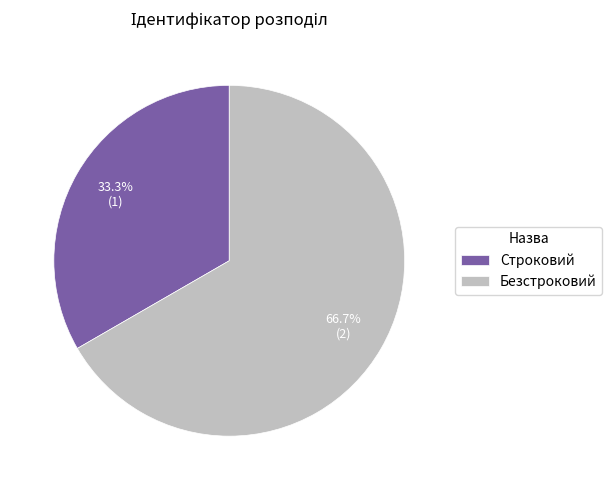

Which slice is the smallest?

Строковий